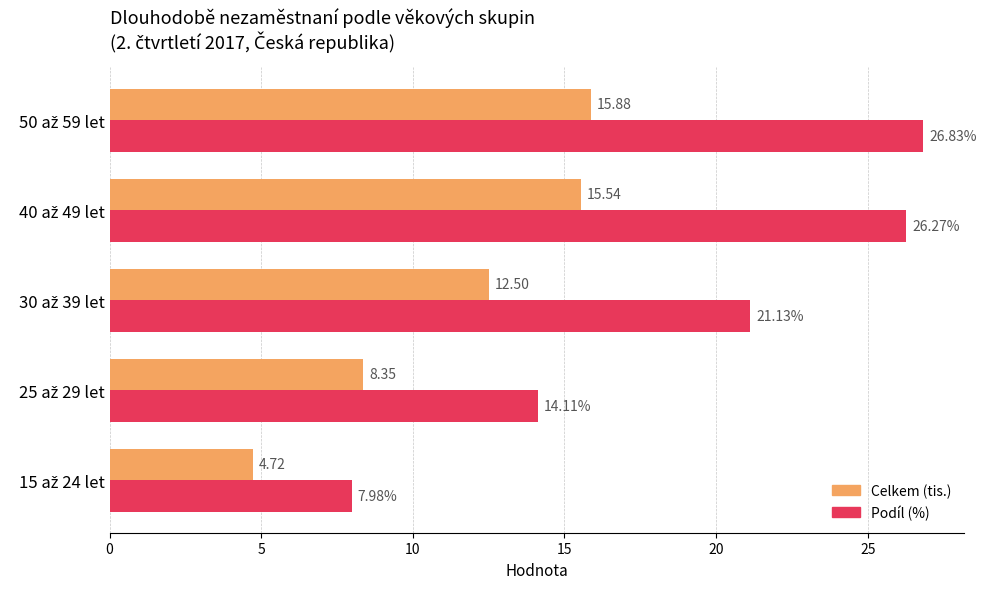

What is the sum of all Podíl (%) values?

96.3